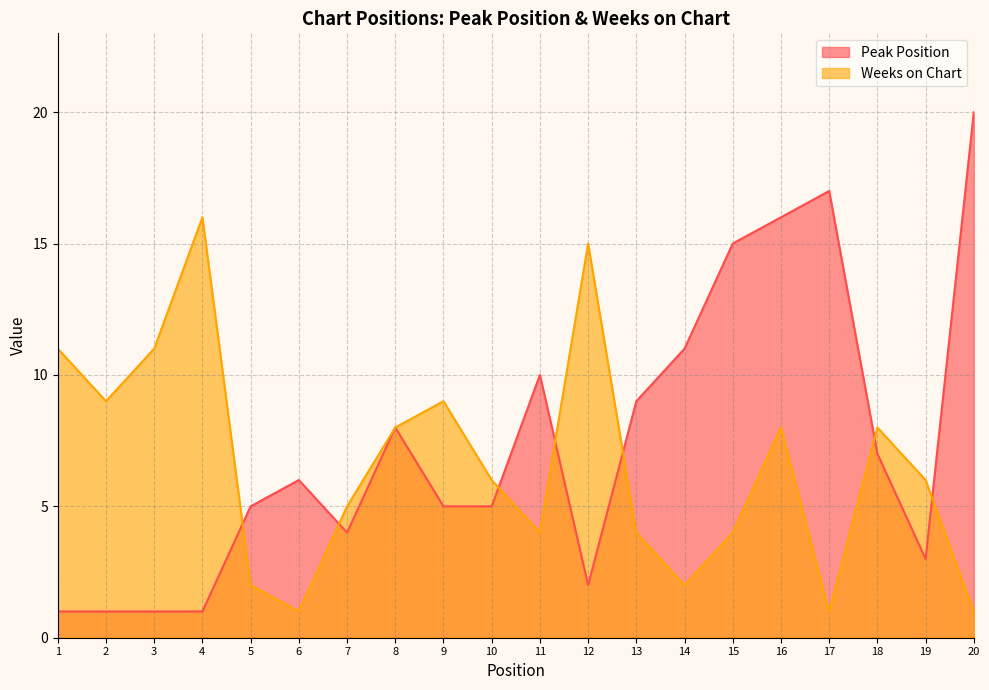

What is the highest value of the Weeks on Chart series?

16